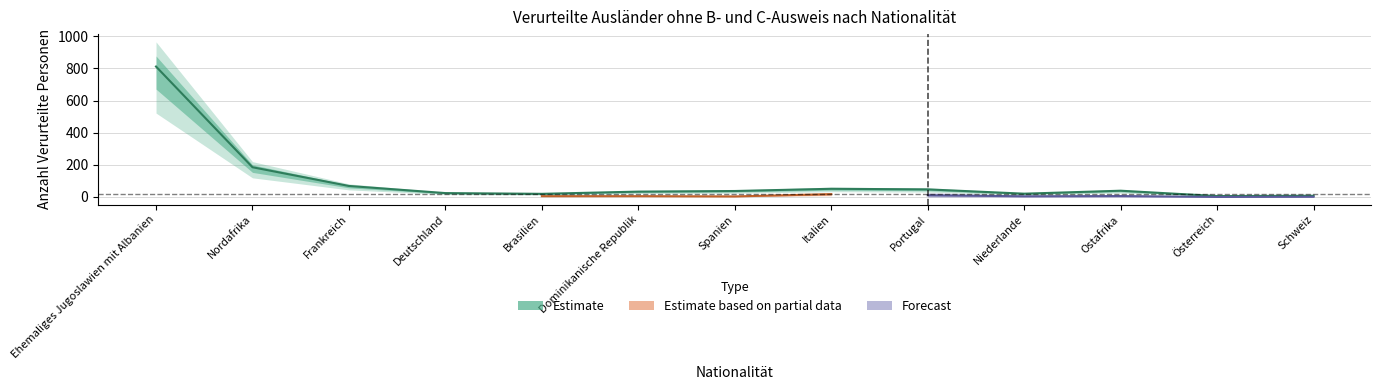

Does the chart have visible grid lines?

Yes